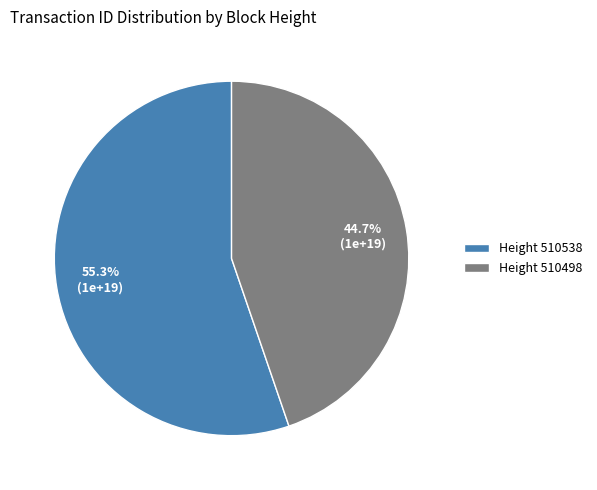

Rank the categories by value from highest to lowest.

Height 510538, Height 510498